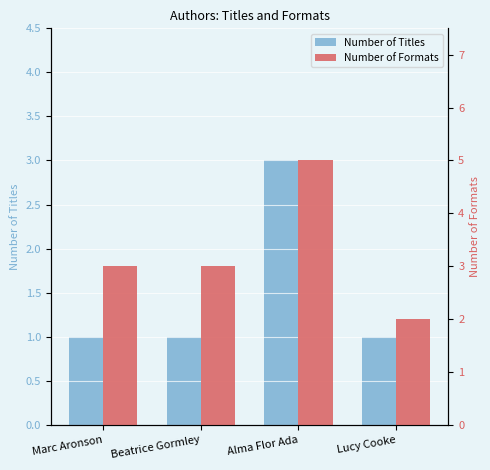

What is the sum of all Number of Titles values?

6